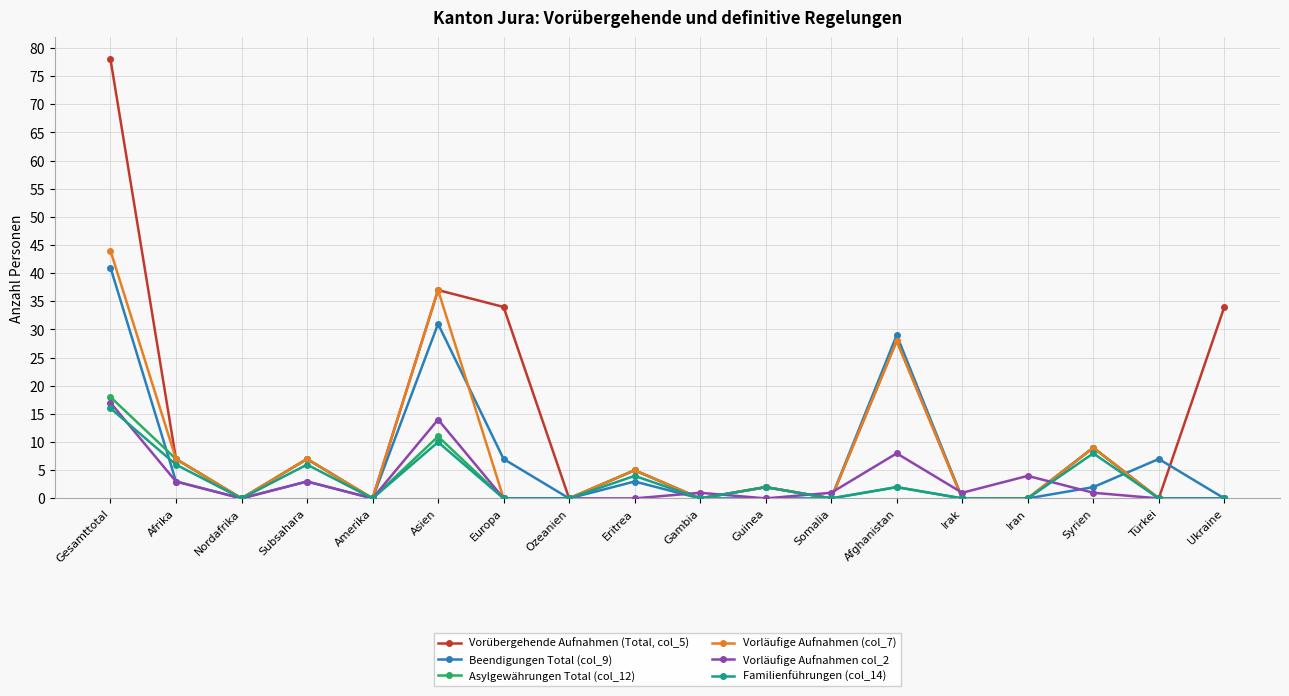

What is the label of the 17th point from the right?

Afrika